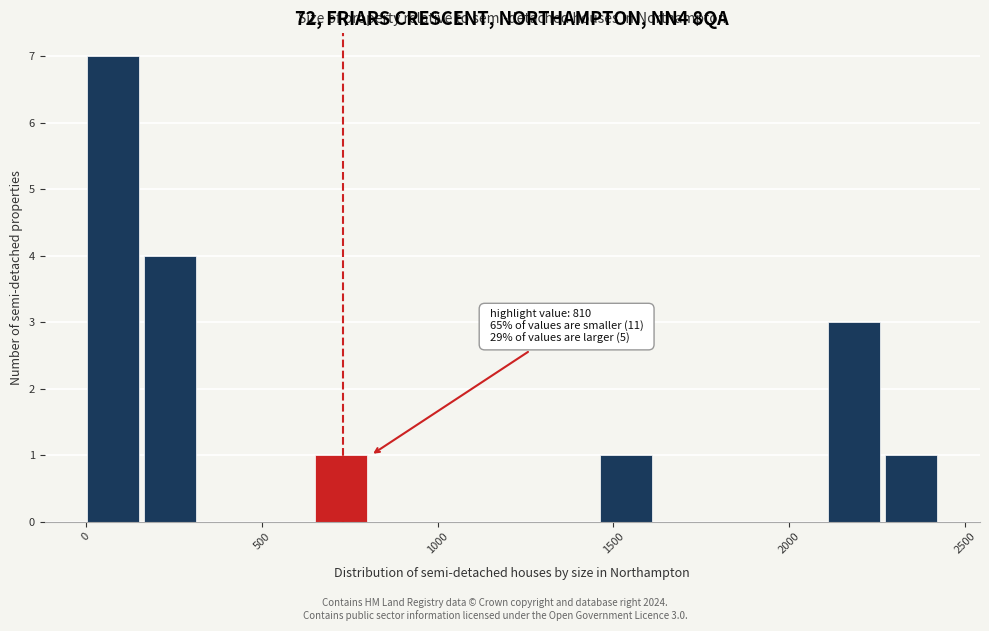

Read against the x-axis, roughly where is the centre of the tallest bar?

100